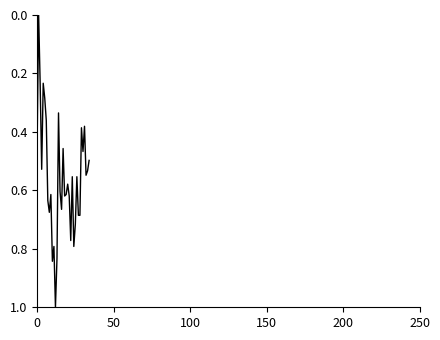

What is the maximum value shown in the chart?

1.0